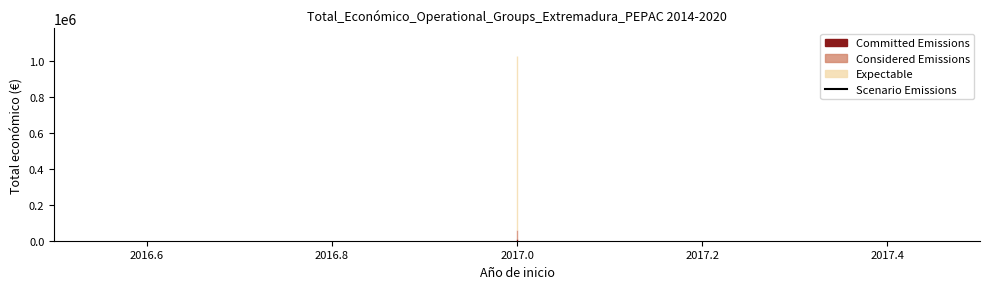

Reading left to right, what are all the values shown in this chart?

9999	989973	10000	10000	9000